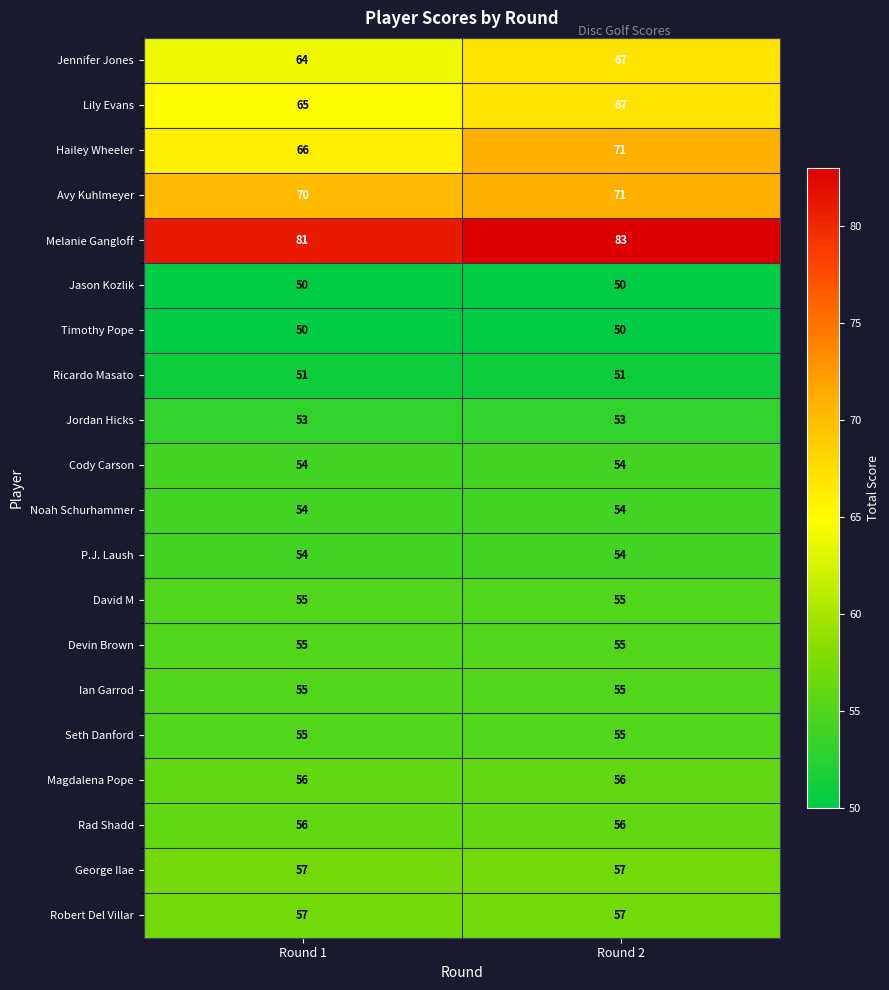

What is the spread (max minus min) of values at Round 2?

33